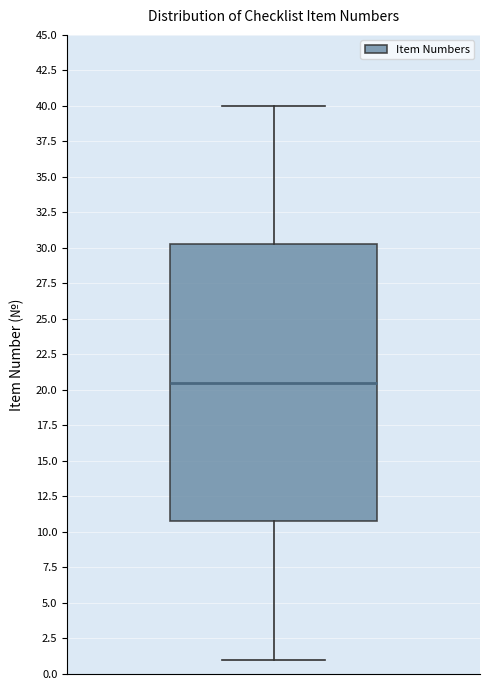

Transcribe this box plot: give where the median line is, the range the box spans, and where the two whiskers end, as read against the y-axis. The values are not printed on the chart, so give them approximately, as read against the axis.

median 20.5, box 11.0 to 30.5, whiskers 1.0 to 40.0